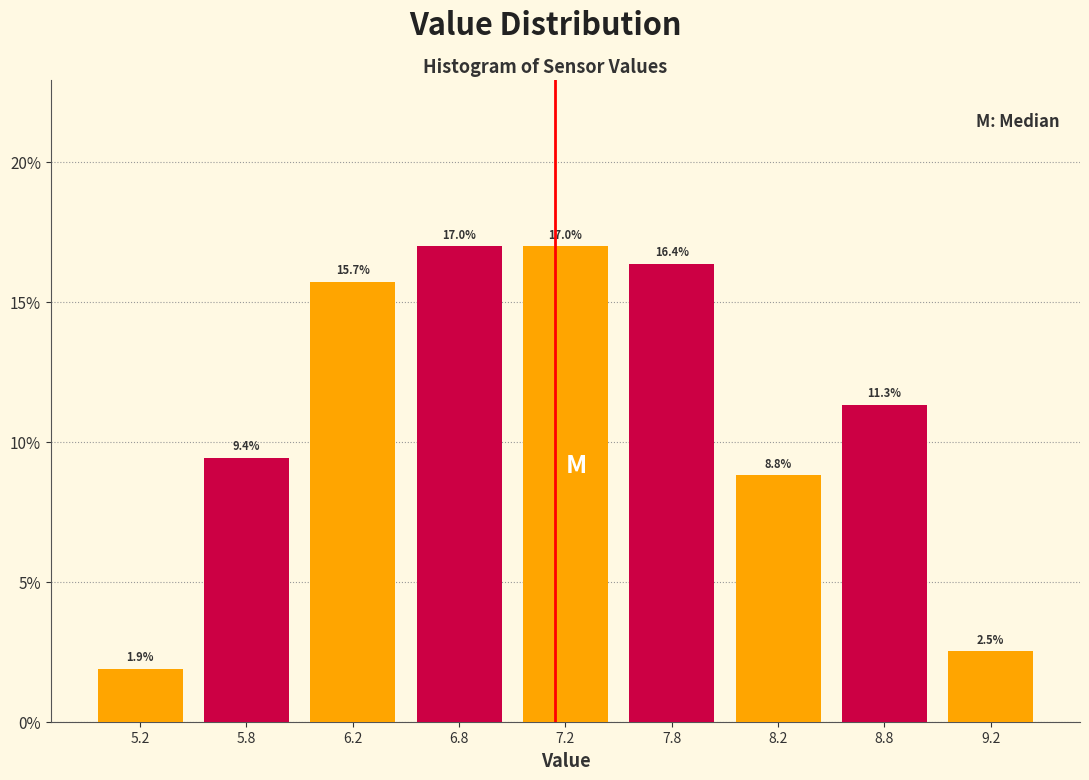

Reading left to right, transcribe all the data shown in this chart.

1.9	9.4	15.7	17.0	17.0	16.4	8.8	11.3	2.5